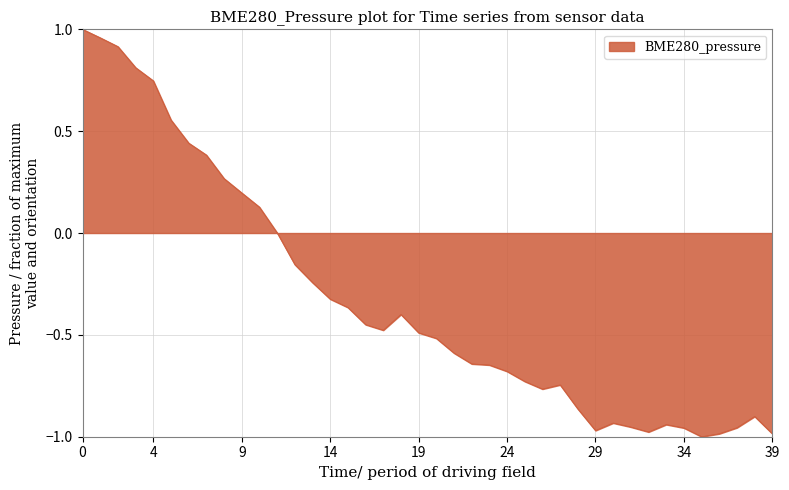

What is the difference between the maximum and minimum values?

2.0